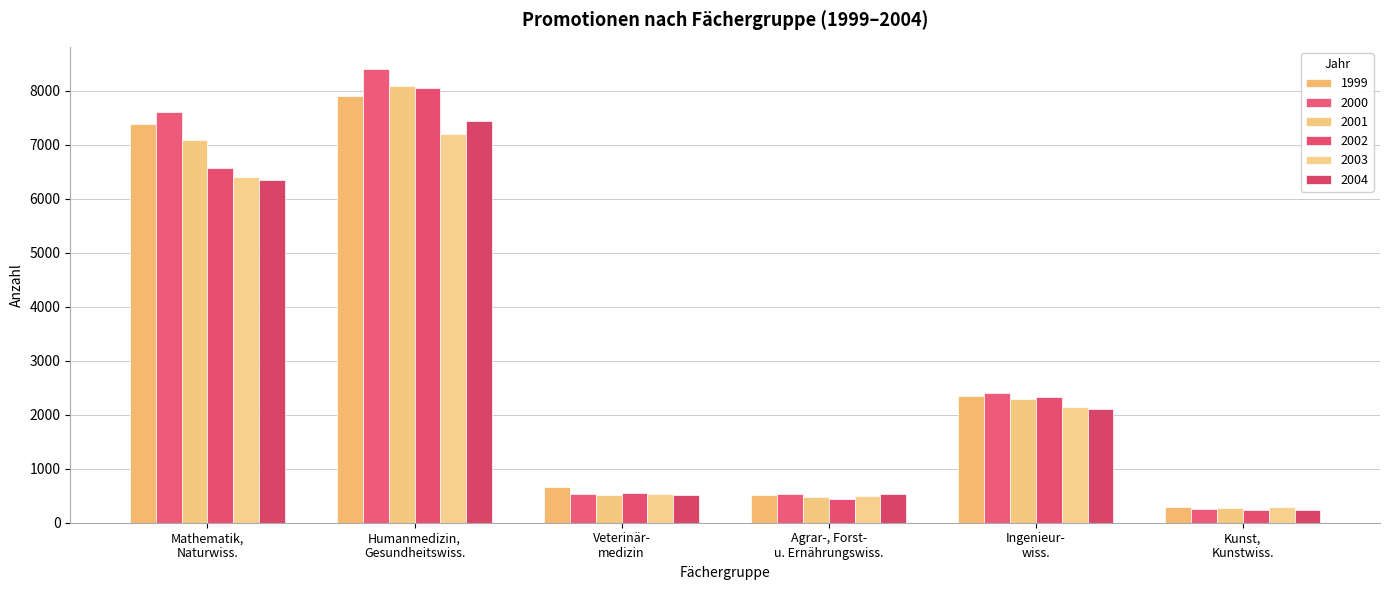

How many values in the 2004 series are below 2112?

3